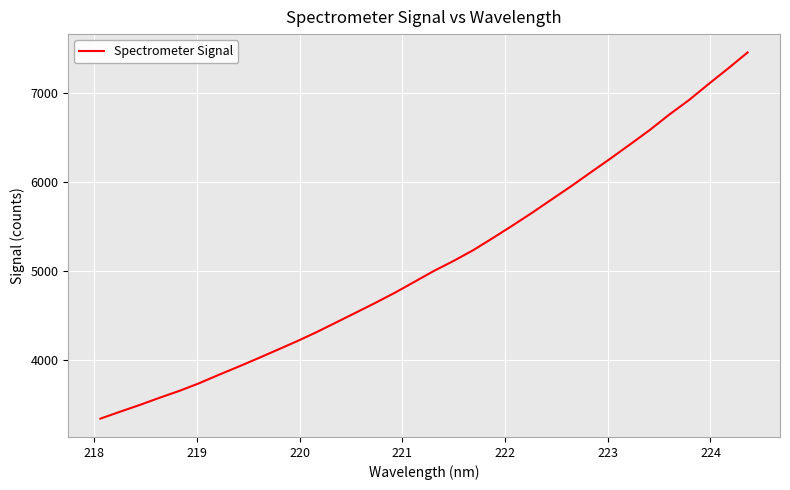

What is the smallest value displayed?

3334.4